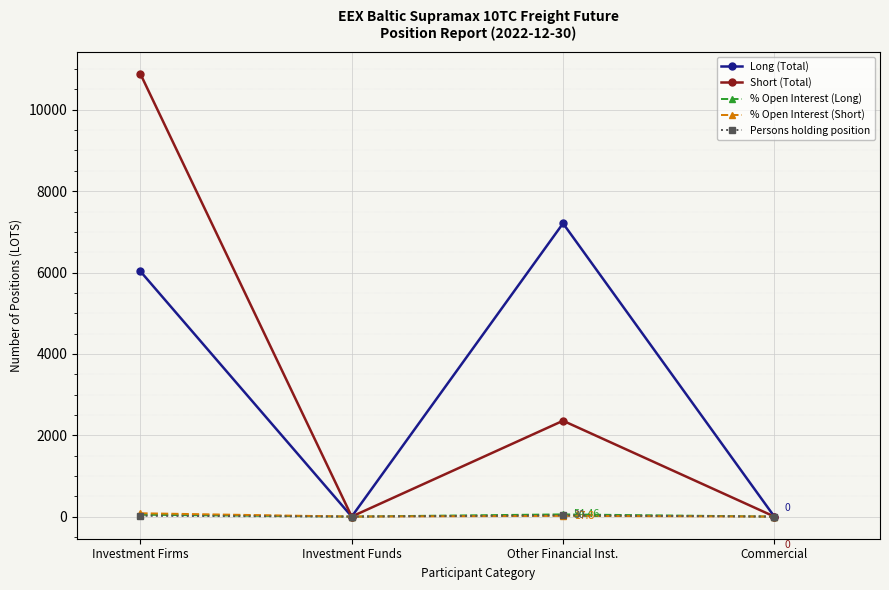

Which series changed the most between Investment Firms and Commercial?

Short (Total)